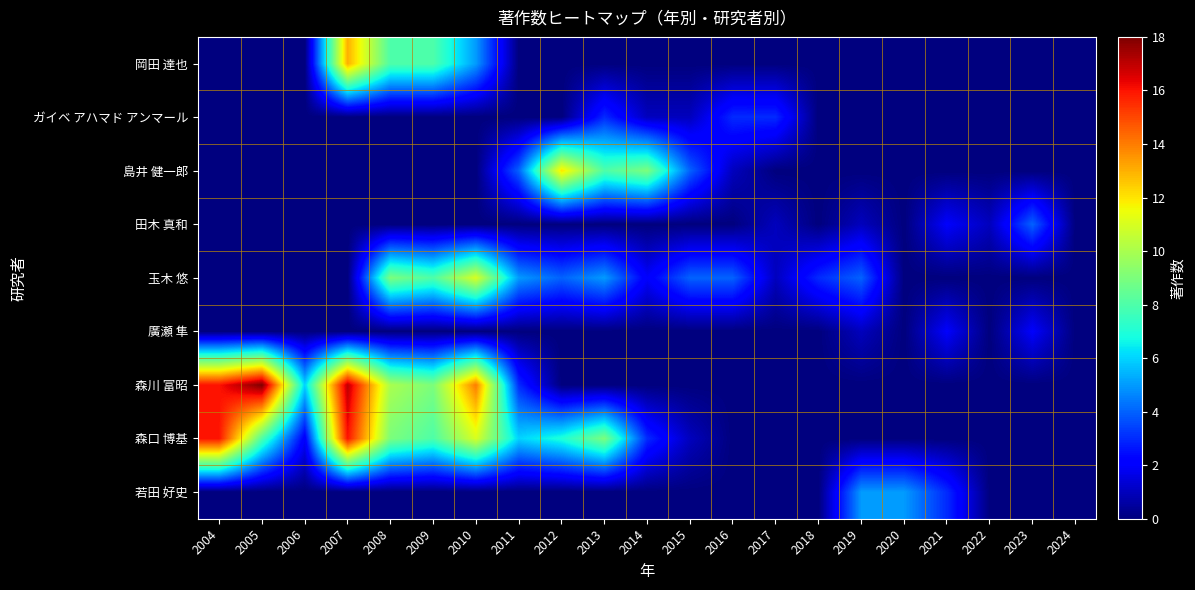

What is the total value across all series at 2015?

10